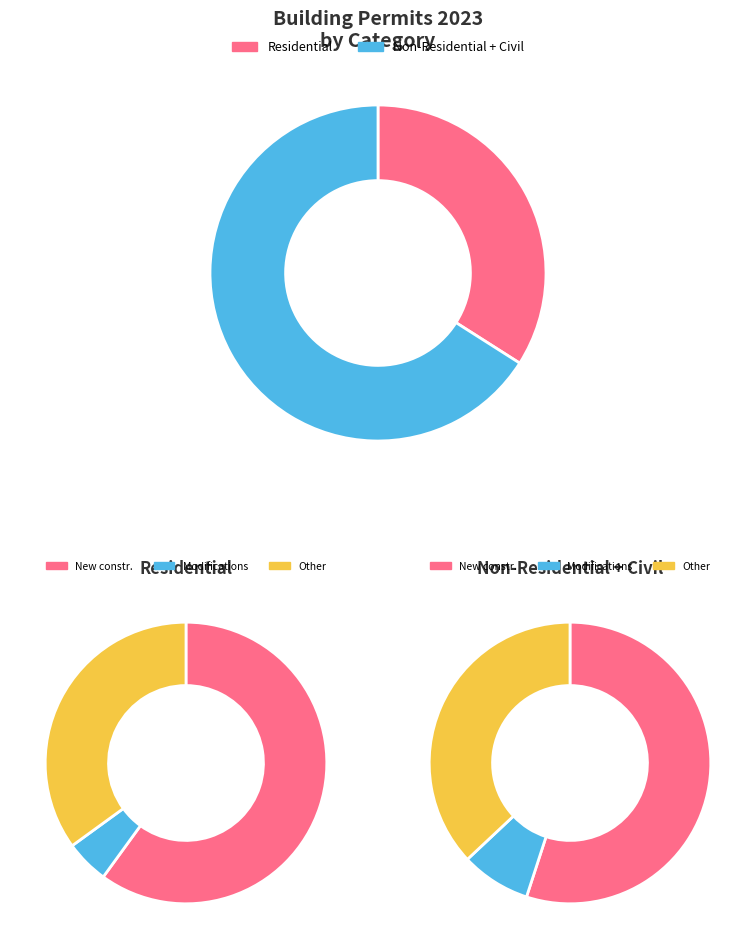

The 2002 slice represents 1% of the pie. True or false?

False